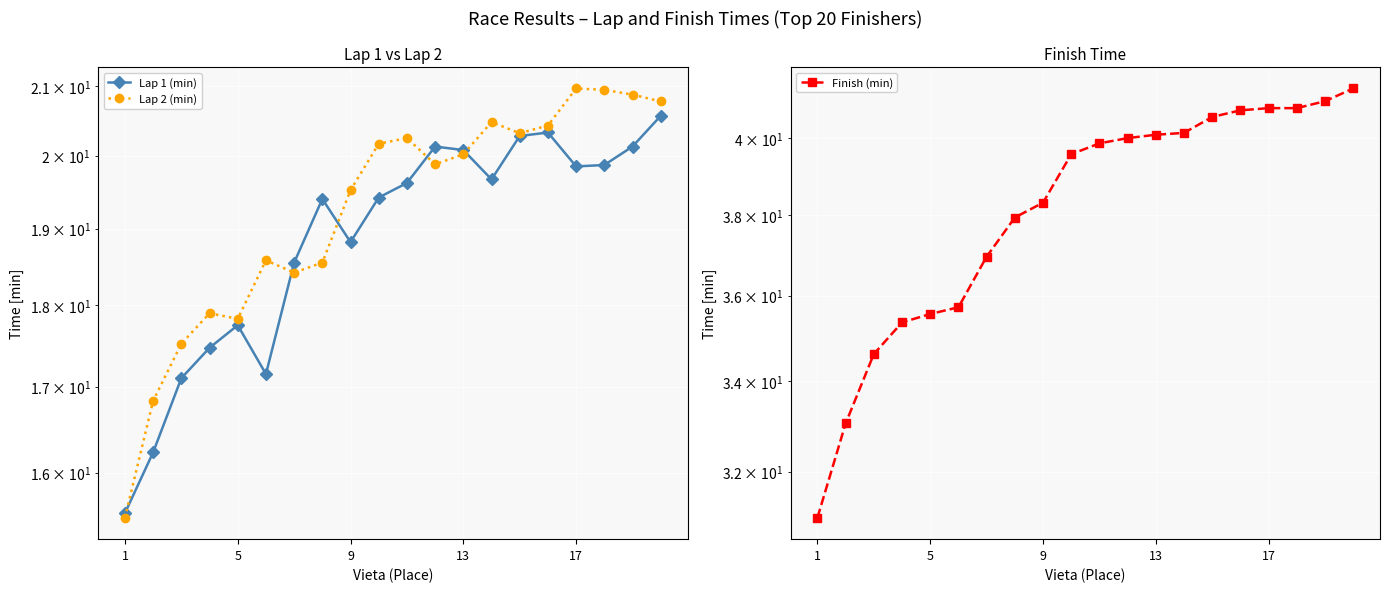

What is the sum of all Finish (min) values?

763.5